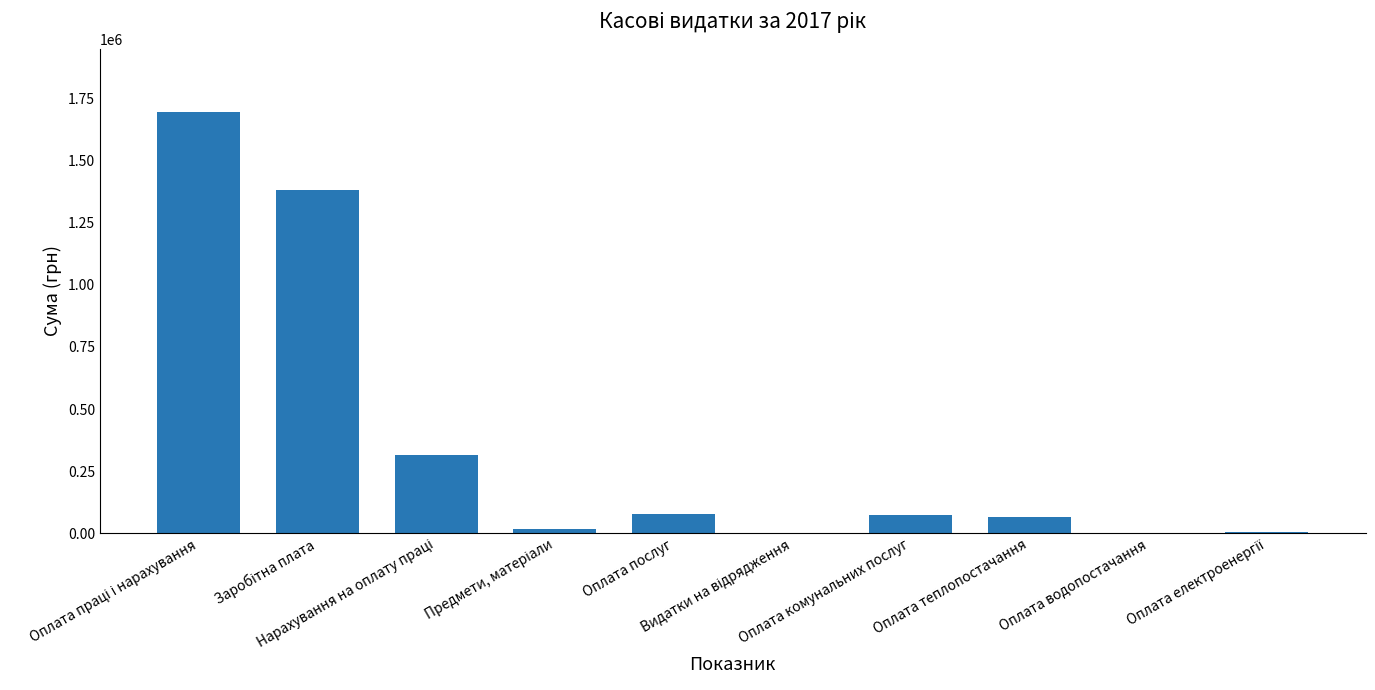

What is the greatest value displayed?

1696568.4